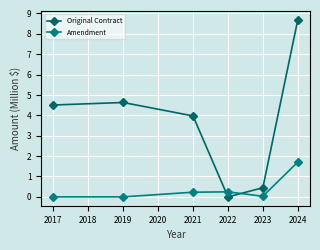

Rank the series by their average value, from highest to lowest.

Original Contract, Amendment